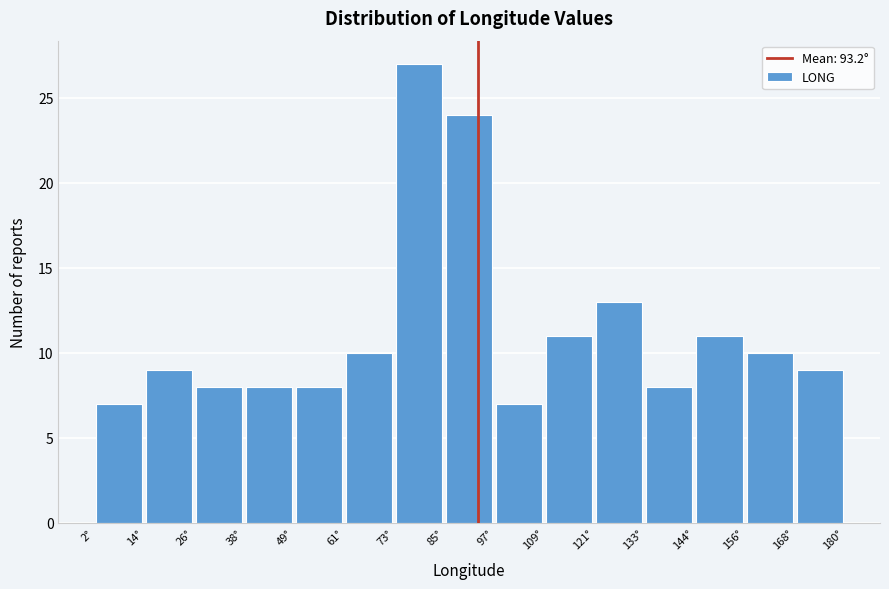

Reading left to right, list every bar in this chart as the range it spans on the x-axis followed by its height. Neither the bar edges nor the heights are printed on the chart, so give them approximately, as read against the axes.

2 to 14: 7
14 to 26: 9
26 to 38: 8
38 to 50: 8
50 to 62: 8
62 to 74: 10
74 to 86: 27
86 to 96: 24
96 to 108: 7
108 to 120: 11
120 to 132: 13
132 to 144: 8
144 to 156: 11
156 to 168: 10
168 to 180: 9